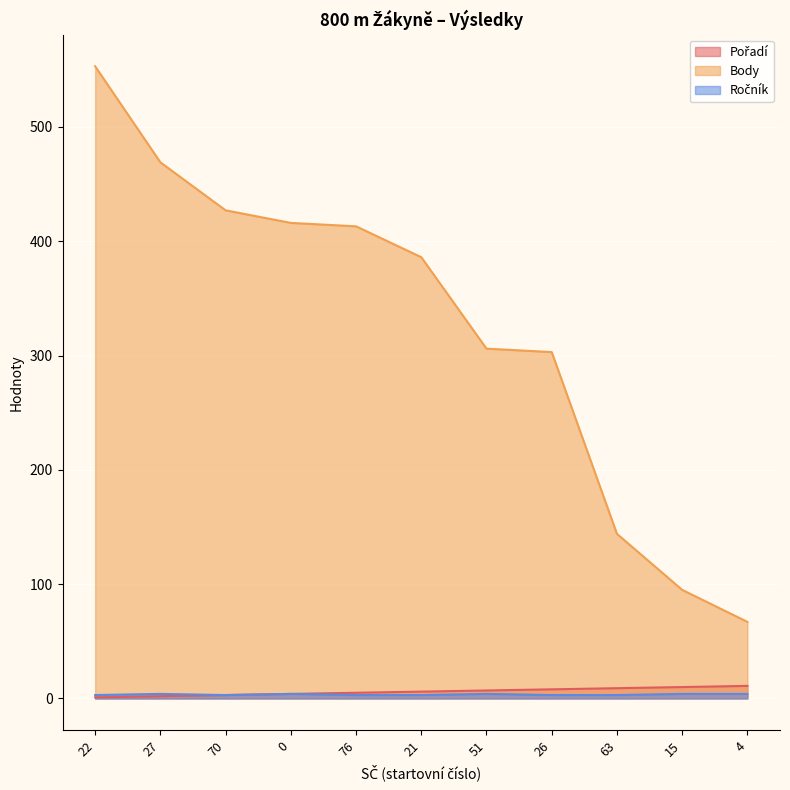

Which category has the highest value in the Body series?

22